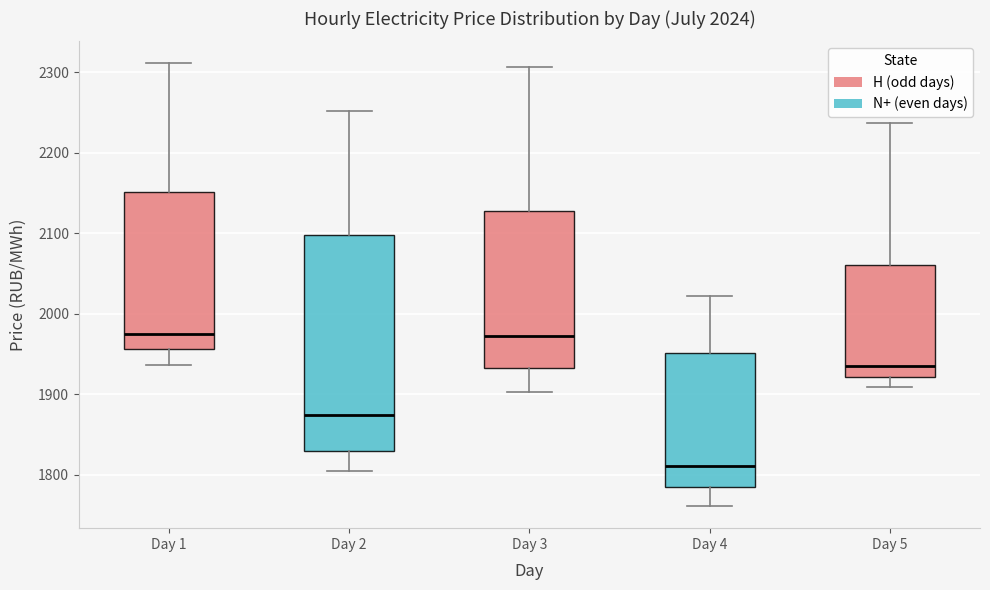

Which box is the tallest, from its lower edge to its upper edge?

Day 2